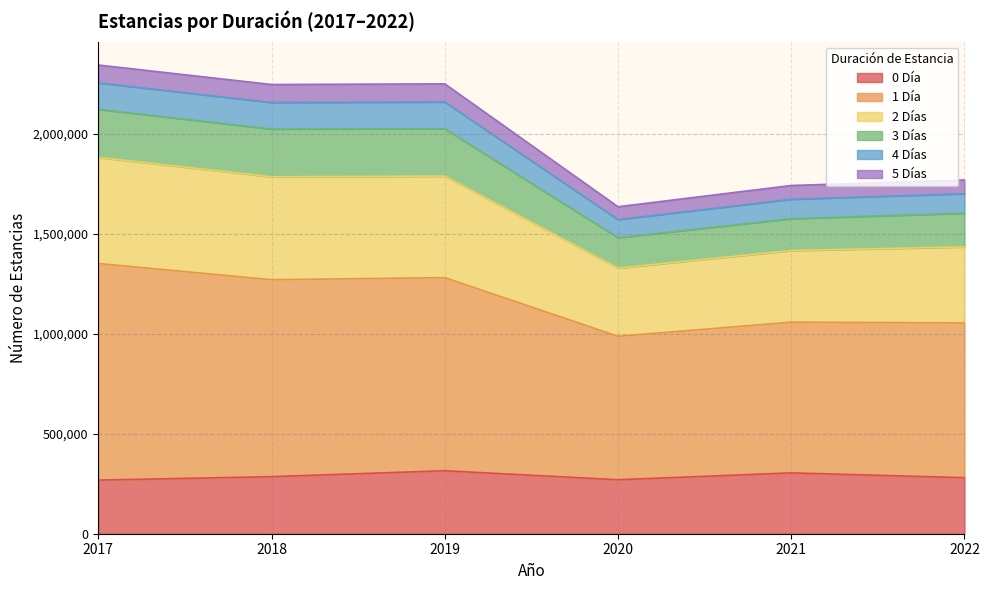

How many lines are shown in the chart?

6